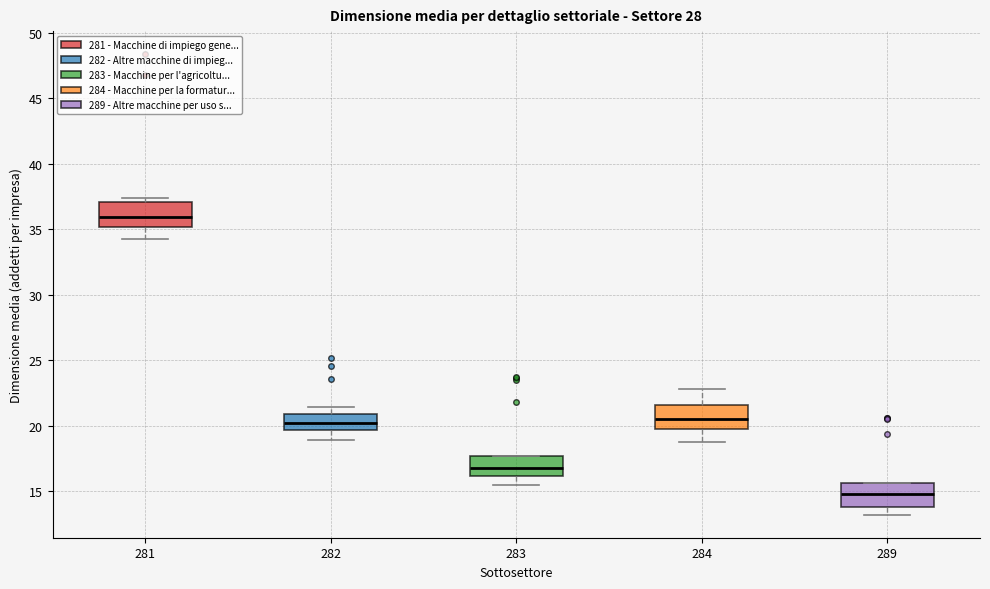

Where does the lower whisker of the box at x = 282 end on the y-axis? The values are not printed on the chart, so give them approximately, as read against the axis.

19.0